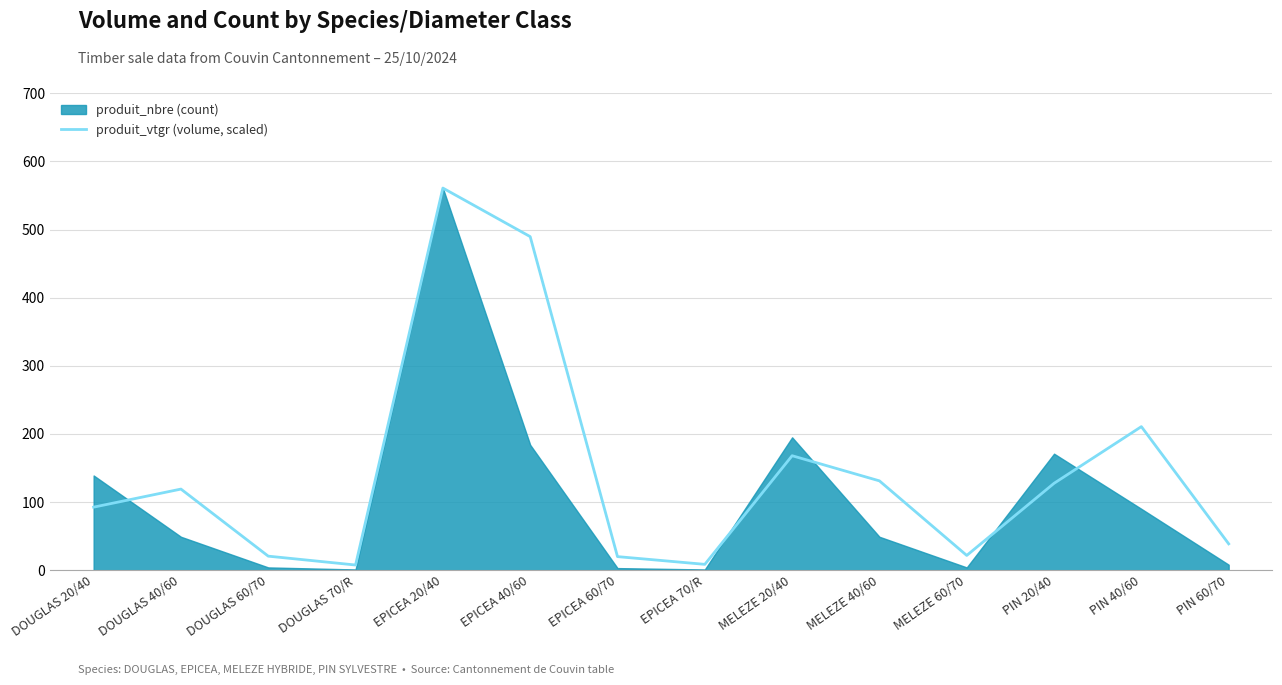

At which category does the chart reach its peak across all series?

EPICEA 20/40